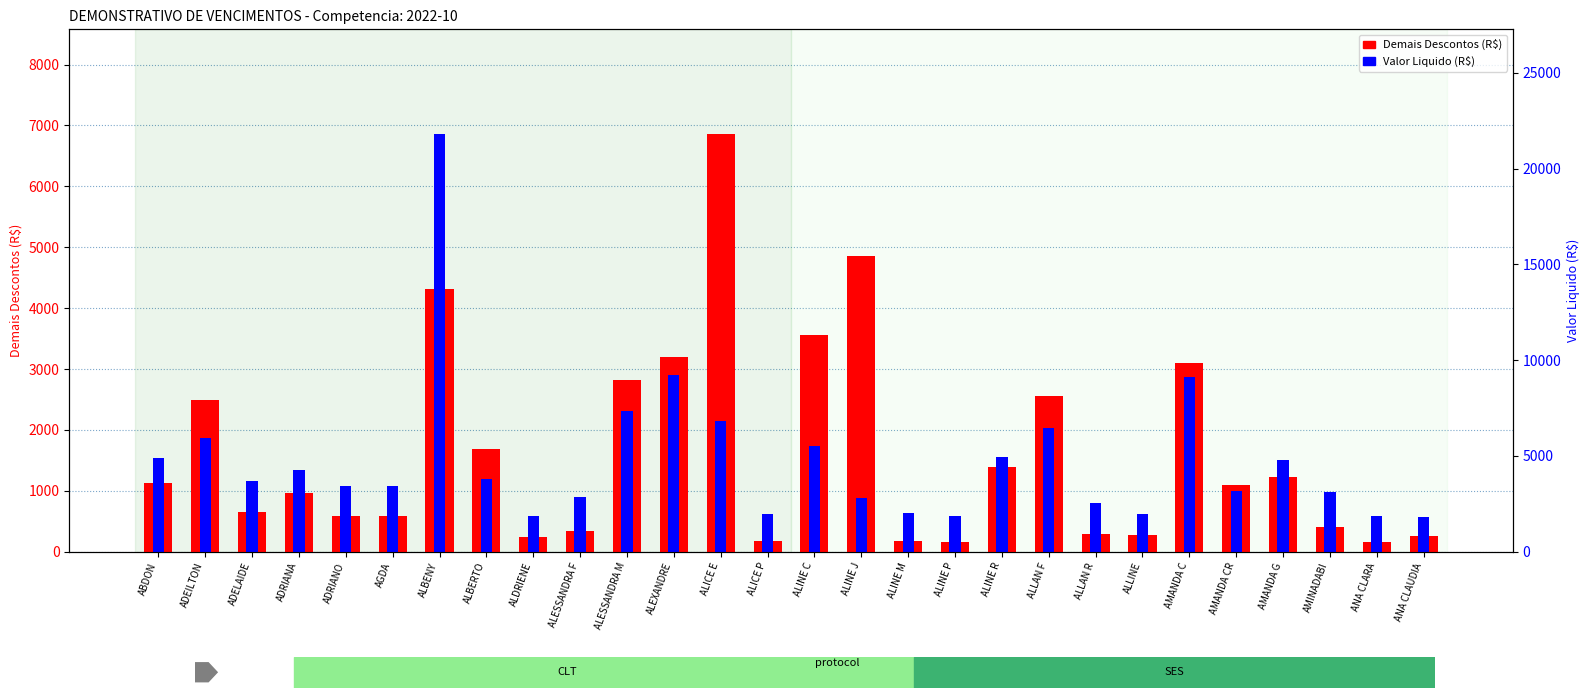

What is the sum of the Valor Liquido (R$) values at ALESSANDRA M and ALBERTO?

3494.5